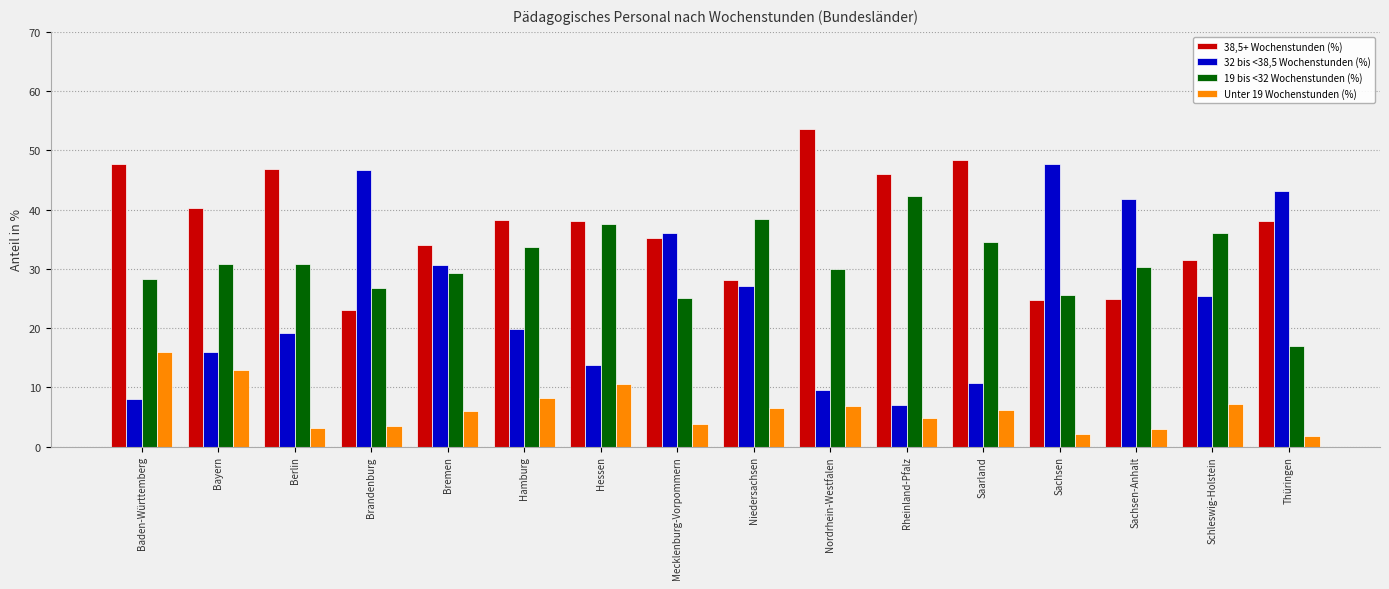

How many groups of bars are there?

16